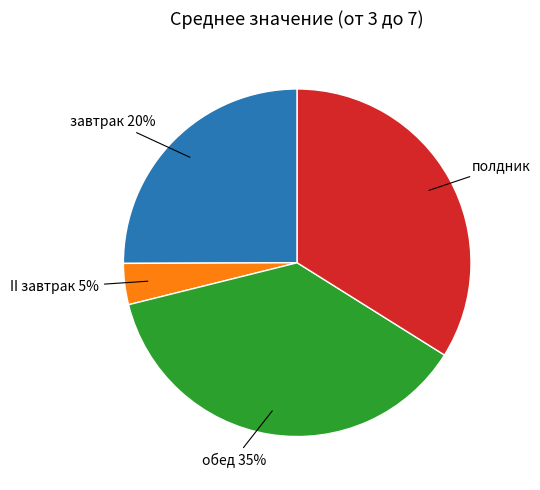

To the nearest percent, what is the difference between the largest and smallest slice percentages?

33%